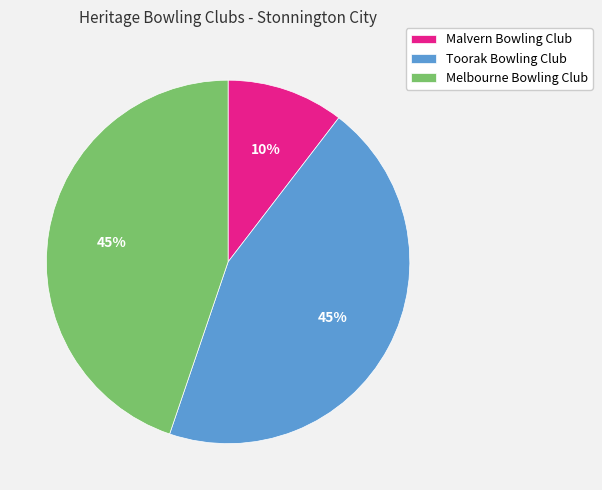

The Melbourne Bowling Club slice represents 45% of the pie. True or false?

True